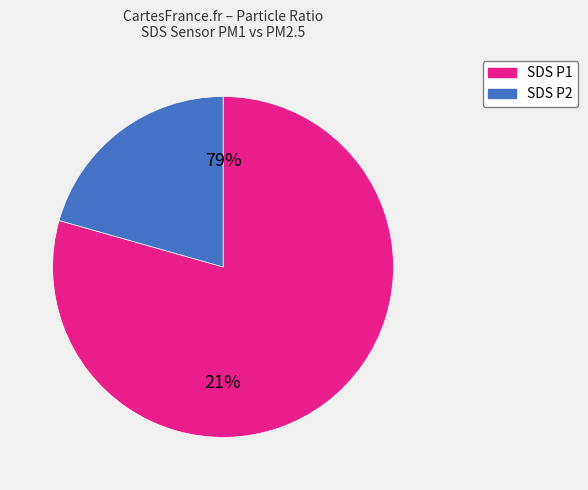

Which category has the smallest portion of the pie?

SDS_P2